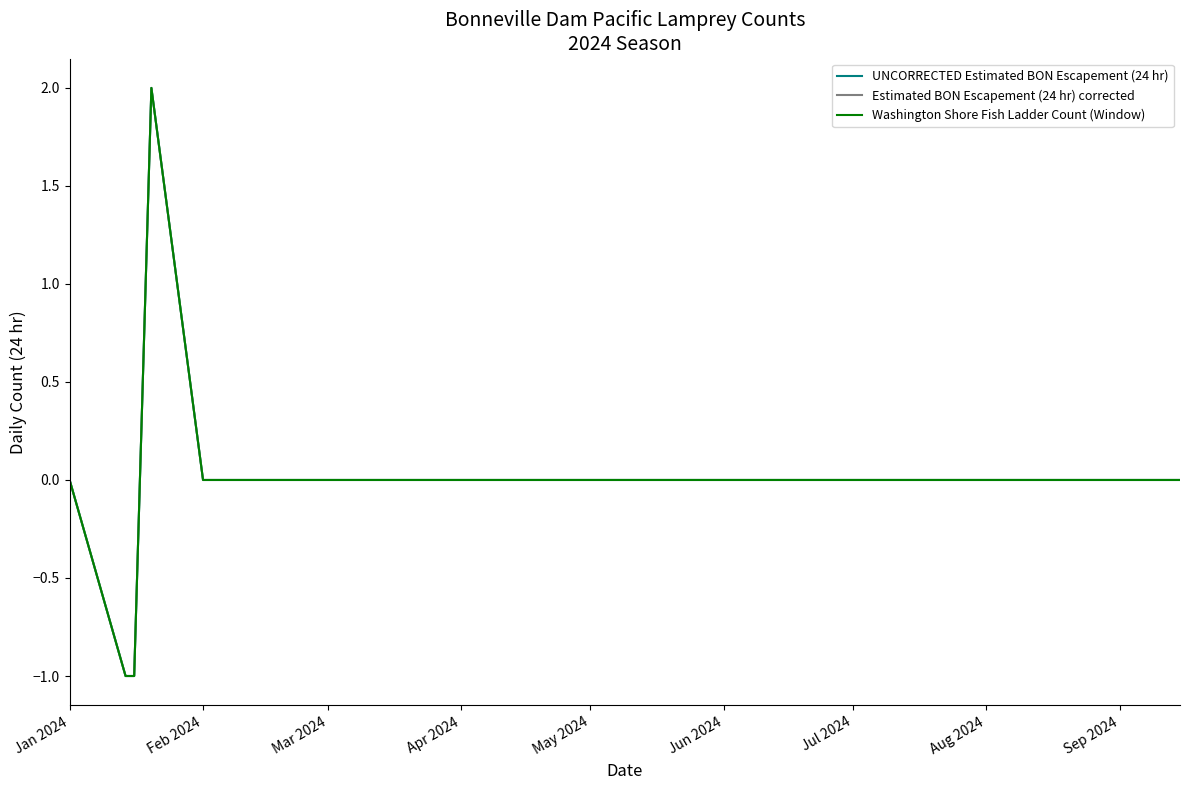

Does the chart display data point markers on the line(s)?

No